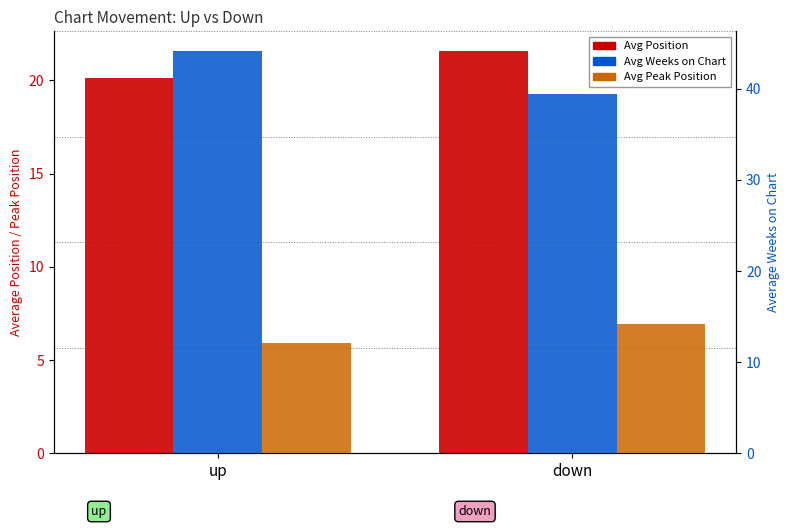

Rank the series by their average value, from lowest to highest.

Avg Peak Position, Avg Position, Avg Weeks on Chart